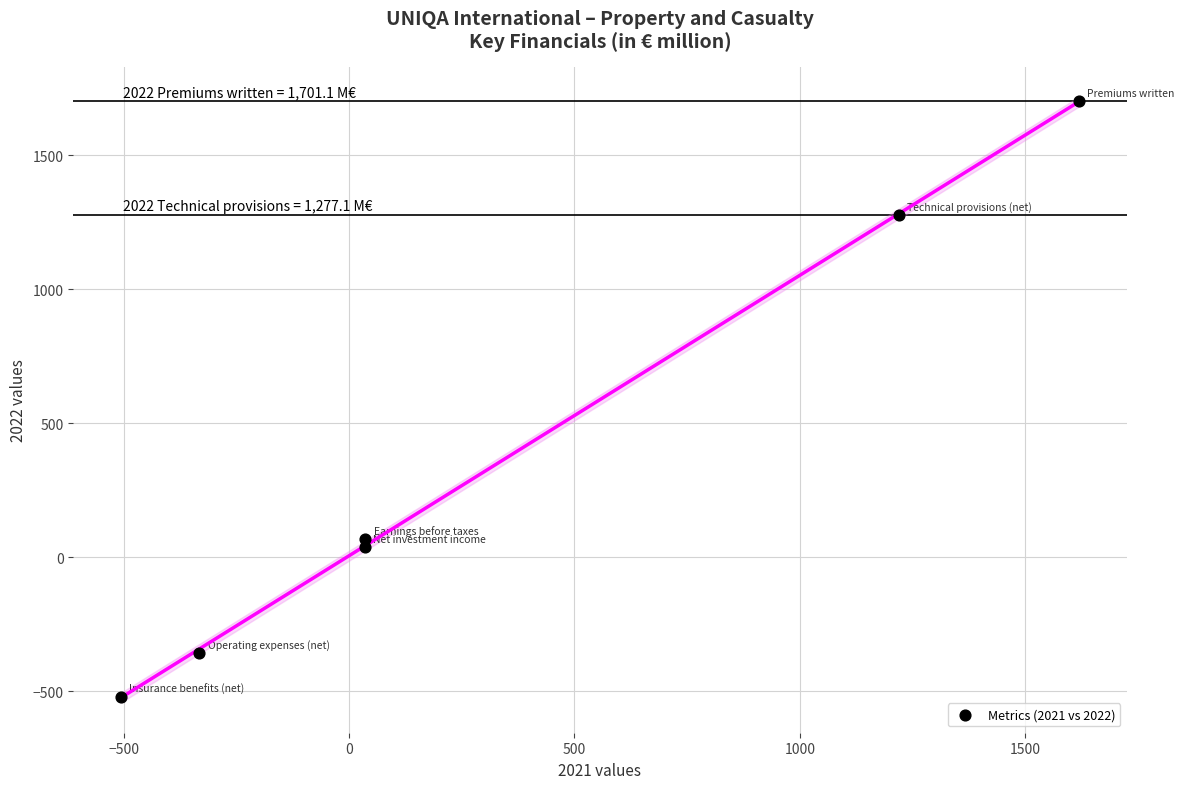

What Y value in the scatter plot is closest to 589?

68.5